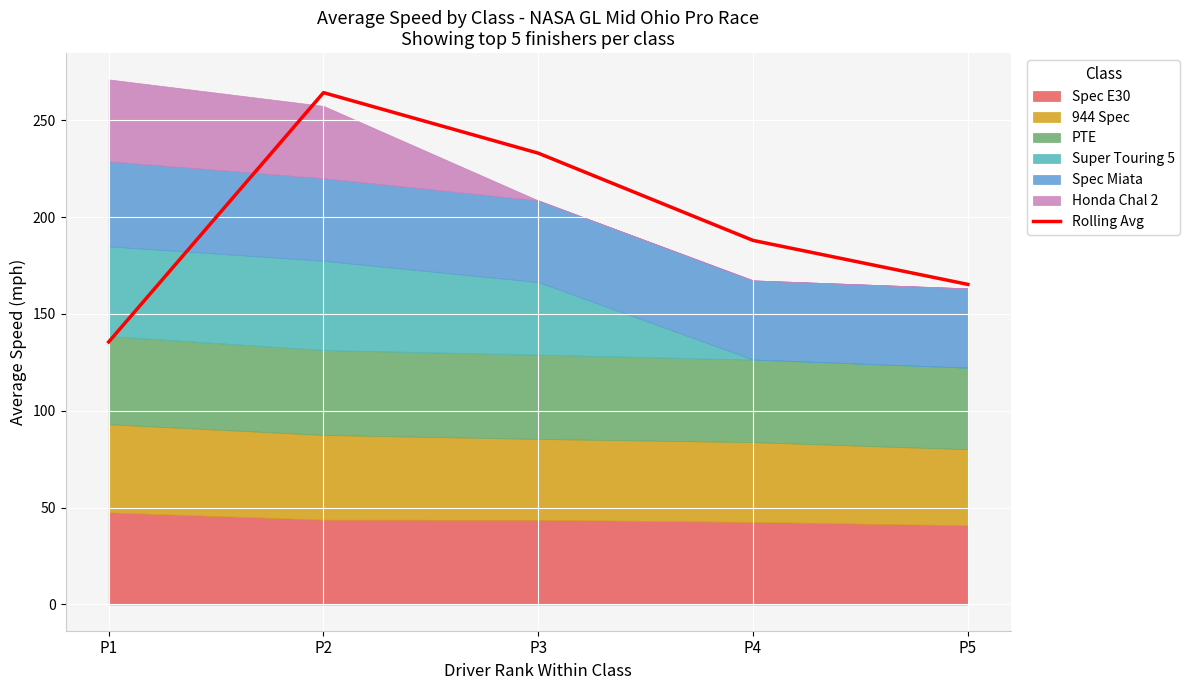

List the labels in order of value, smallest first.

P1, P5, P4, P3, P2